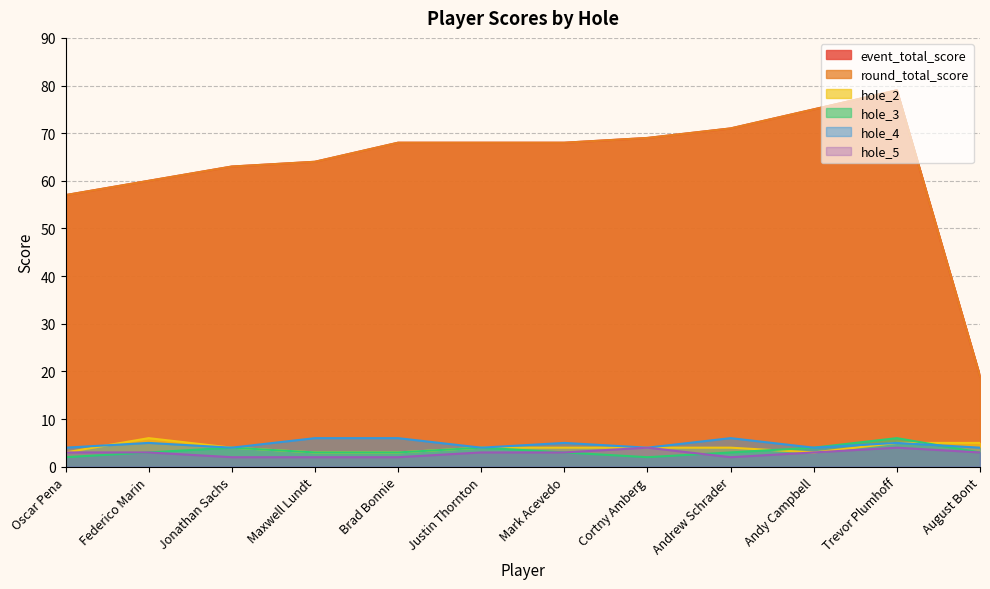

Which series has the largest range (max minus min)?

event_total_score